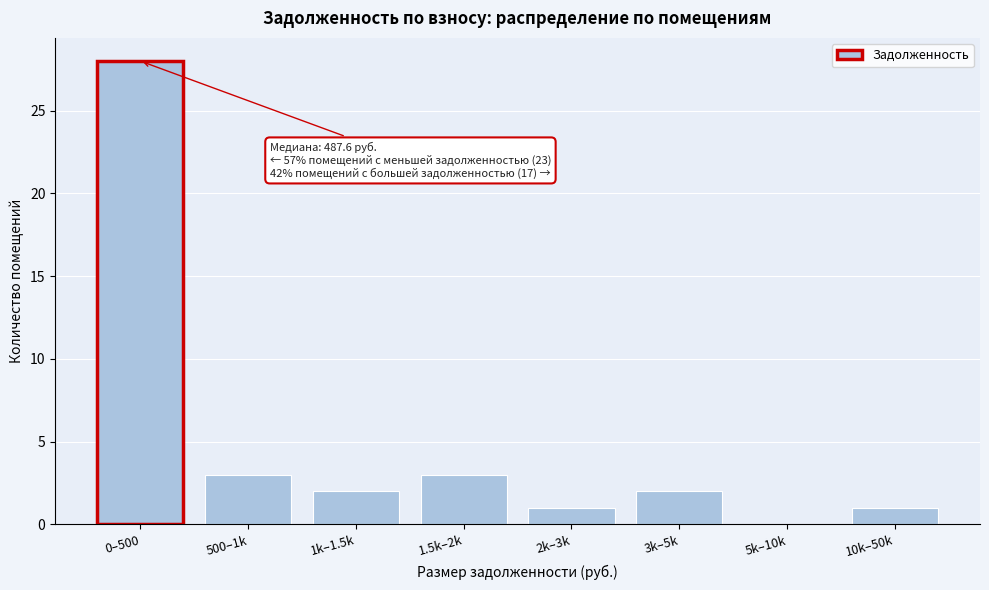

Reading left to right, extract all data points from this chart.

0–500=28	500–1k=3	1k–1.5k=2	1.5k–2k=3	2k–3k=1	3k–5k=2	5k–10k=0	10k–50k=1